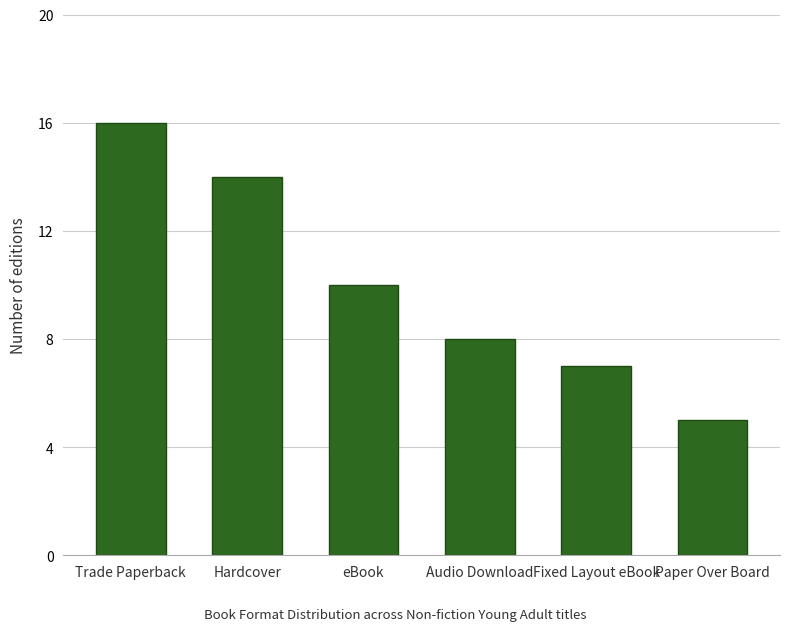

What is the greatest value displayed?

16